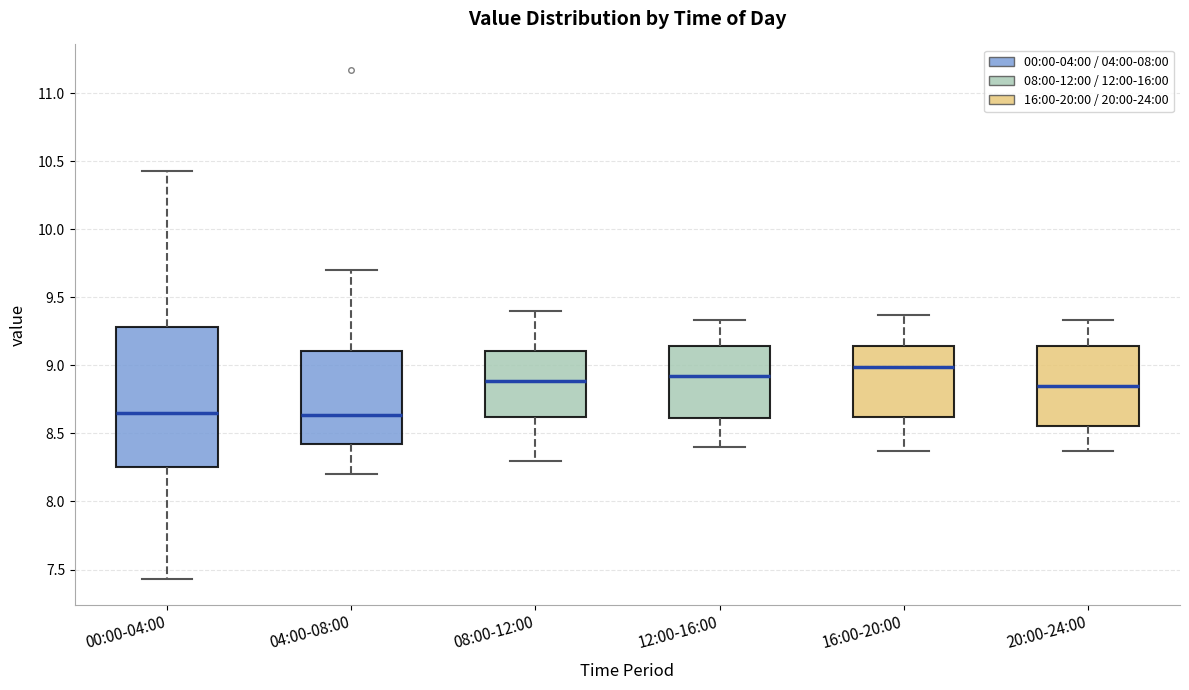

Comparing the boxes themselves (not the whiskers), which one is the tallest?

00:00-04:00